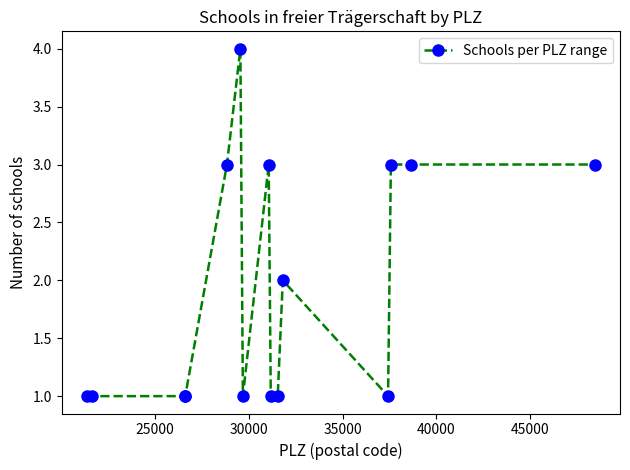

Reading left to right, what are all the values shown in this chart?

1	1	1	1	3	4	1	3	1	1	2	1	3	3	3